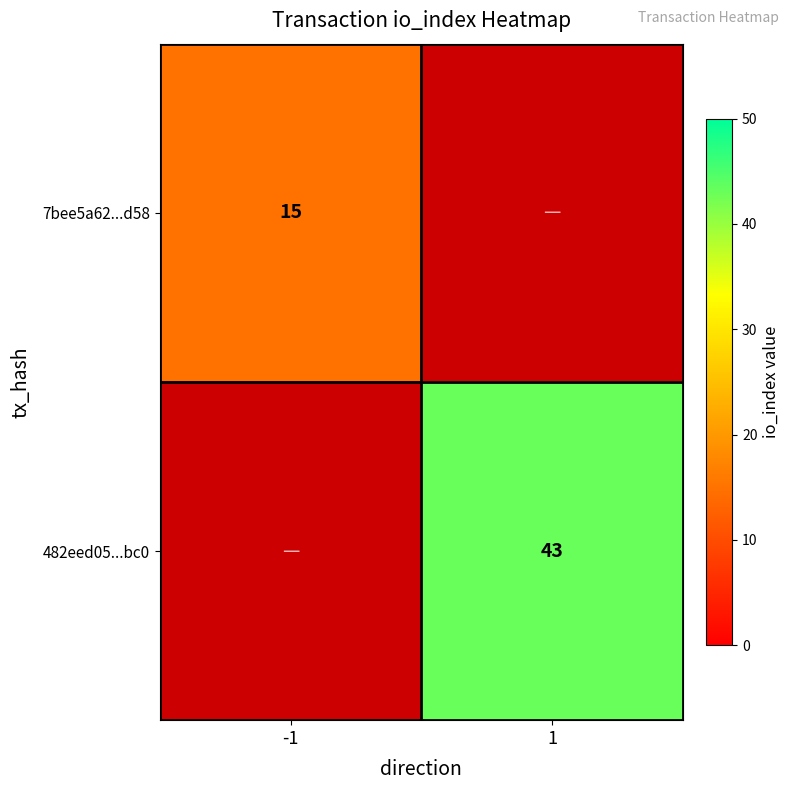

The value of 7bee5a62...d58 at -1 is 5. True or false?

False